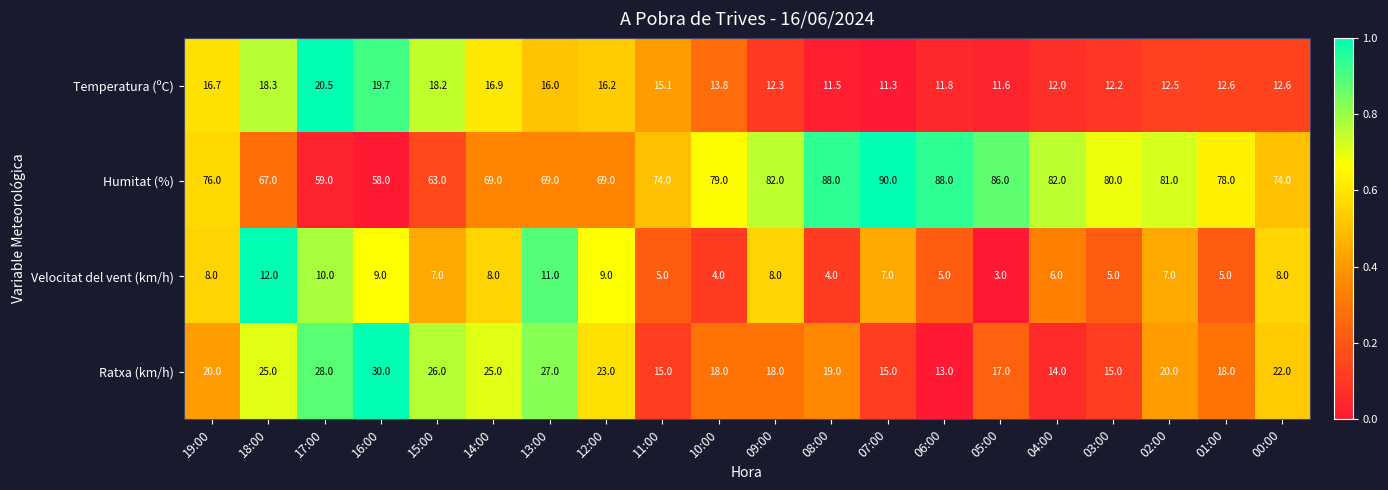

How many categories are shown in the chart?

20